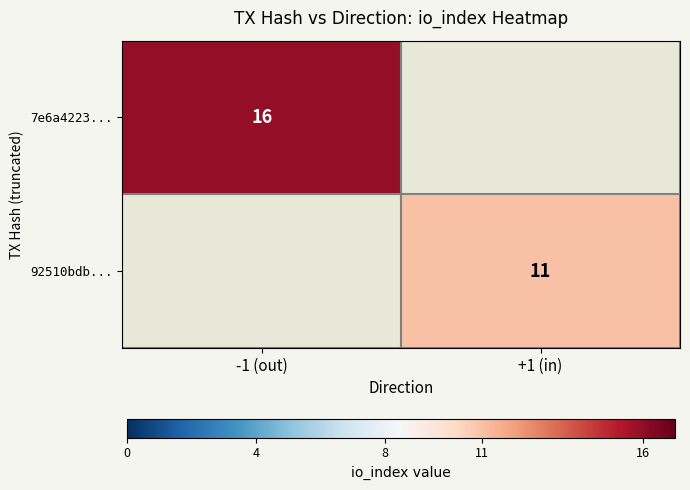

Is it true that 7e6a4223... equals 26 at -1 (out)?

False